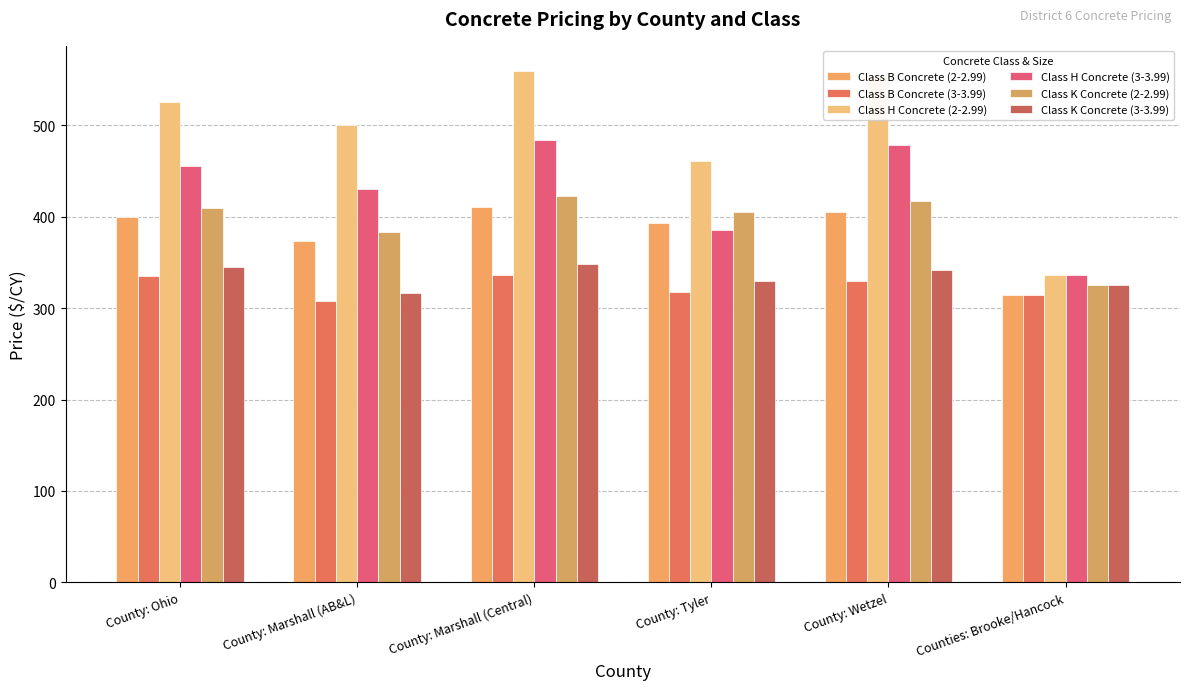

Reading left to right, list all the values displayed in this chart.

Class B Concrete (2-2.99): 400	373	411	393	405	314
Class B Concrete (3-3.99): 335	308	336	318	330	314
Class H Concrete (2-2.99): 525	500	559	461	553	336
Class H Concrete (3-3.99): 455	430	484	386	478	336
Class K Concrete (2-2.99): 410	383	423	405	417	325
Class K Concrete (3-3.99): 345	317	348	330	342	325